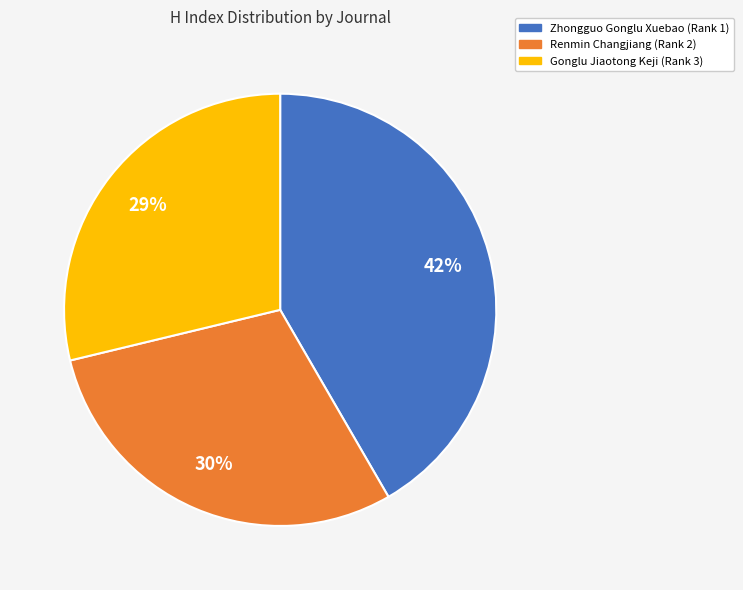

Which has a higher value, Renmin Changjiang (Rank 2) or Zhongguo Gonglu Xuebao (Rank 1)?

Zhongguo Gonglu Xuebao (Rank 1)